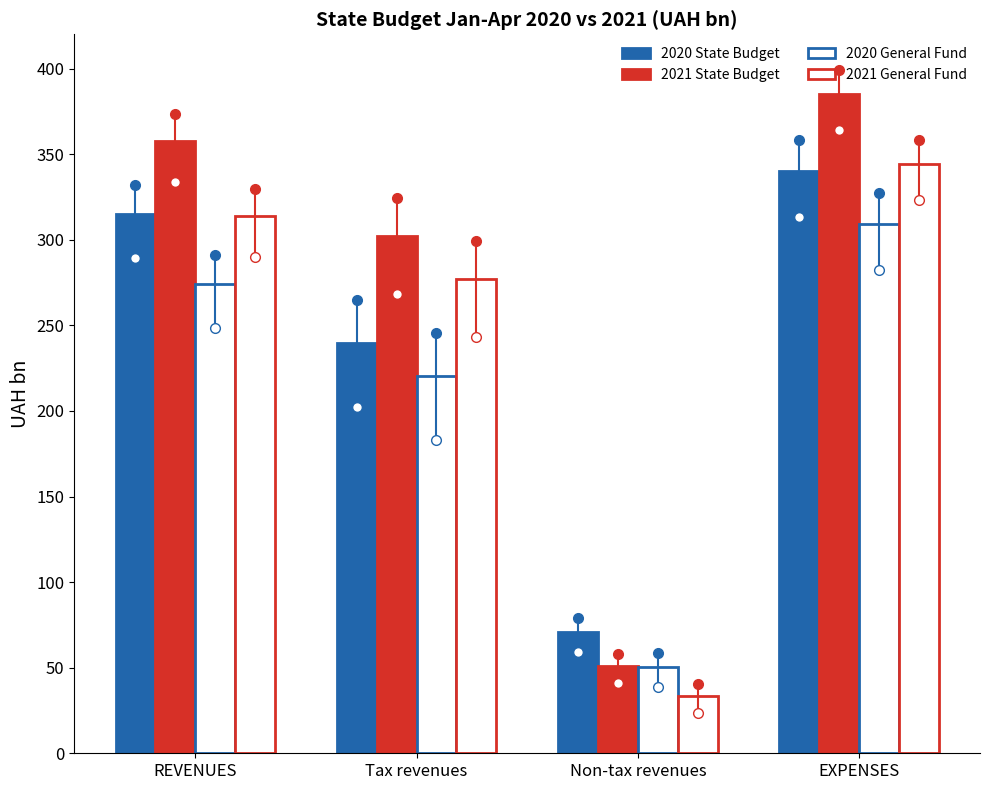

The 2020 State Budget series shows 35.0 at Non-tax revenues. True or false?

False